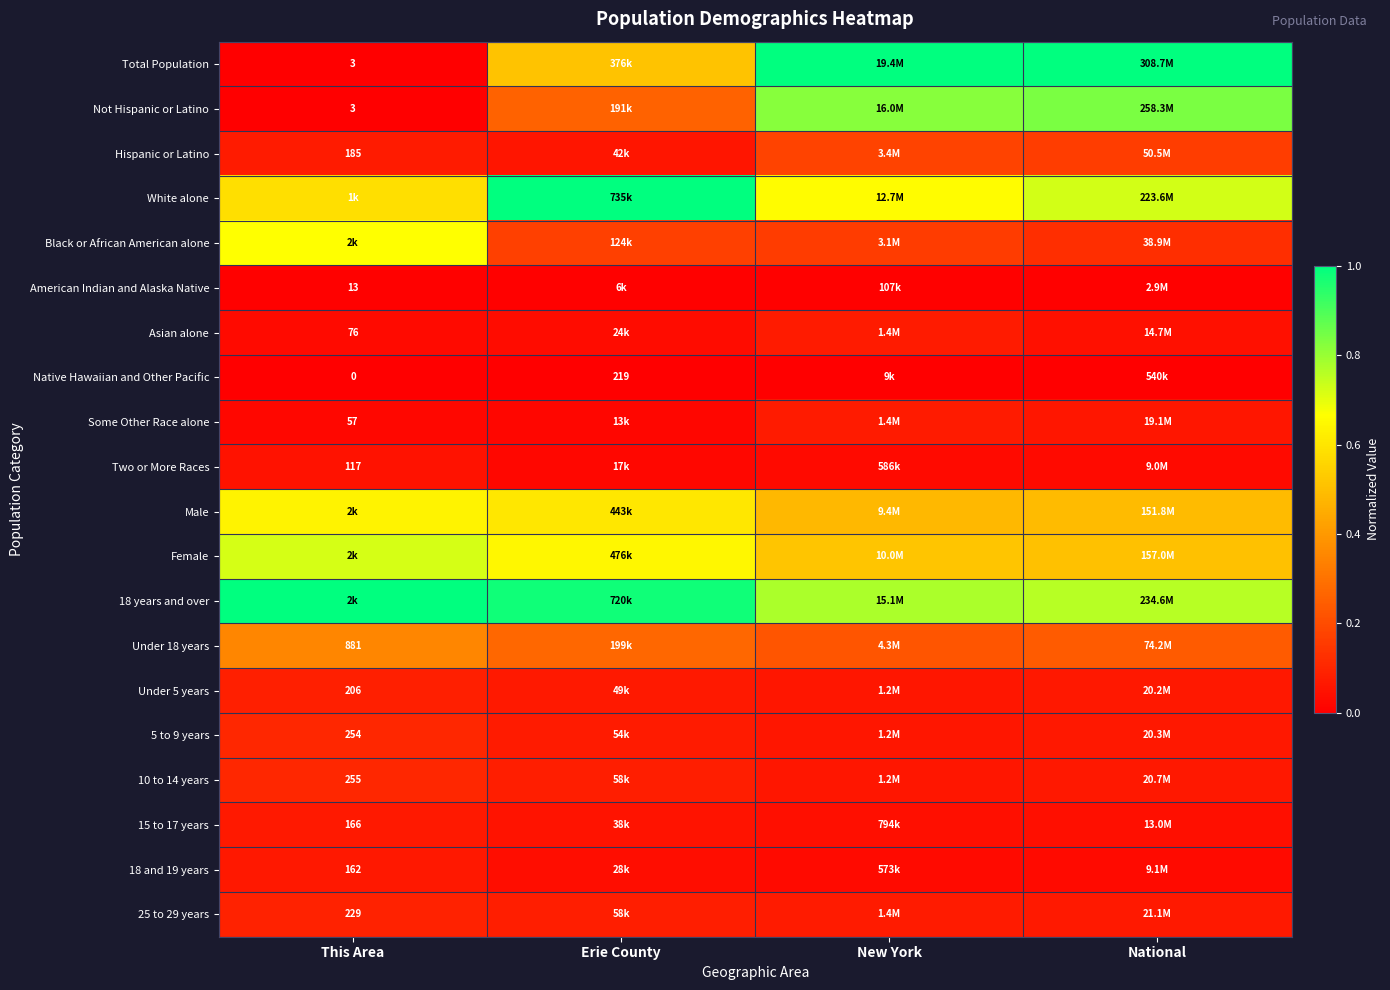

Is the value of Some Other Race alone at New York greater than the value of 5 to 9 years at New York?

Yes